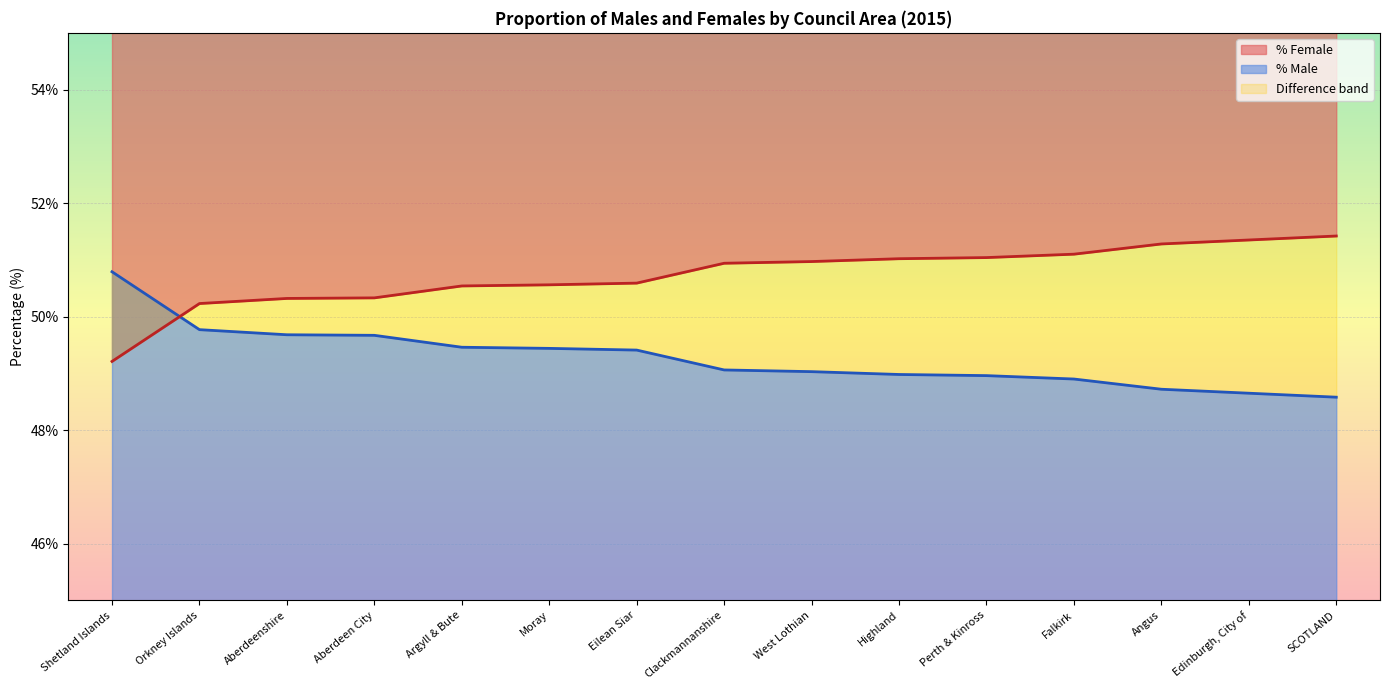

Which has a higher value, Moray or Argyll & Bute?

Argyll & Bute